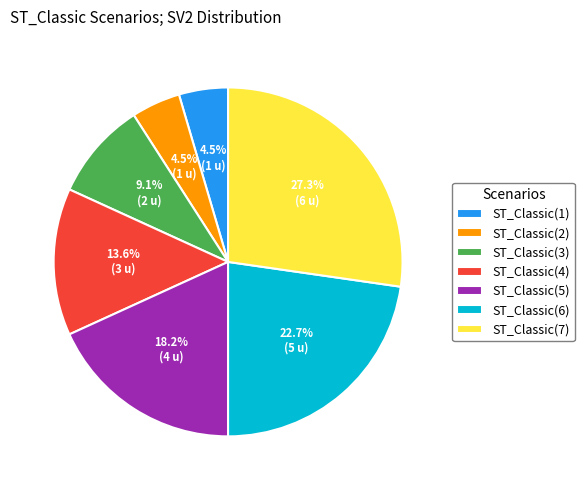

Which category has the biggest portion of the pie?

ST_Classic(7)